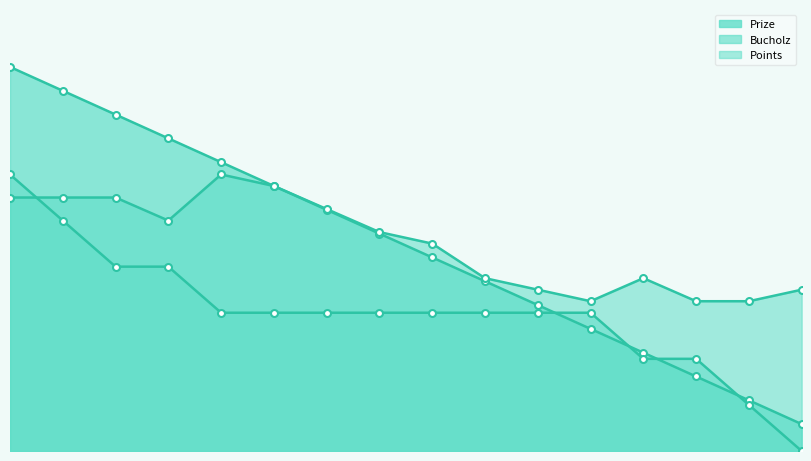

Reading left to right, what are all the values shown in this chart?

Prize: 1000	938	876	814	752	690	628	566	504	442	380	318	256	194	132	70
Bucholz: 660	660	660	600	720	690	630	570	540	450	420	390	450	390	390	420
Points: 720	600	480	480	360	360	360	360	360	360	360	360	240	240	120	0